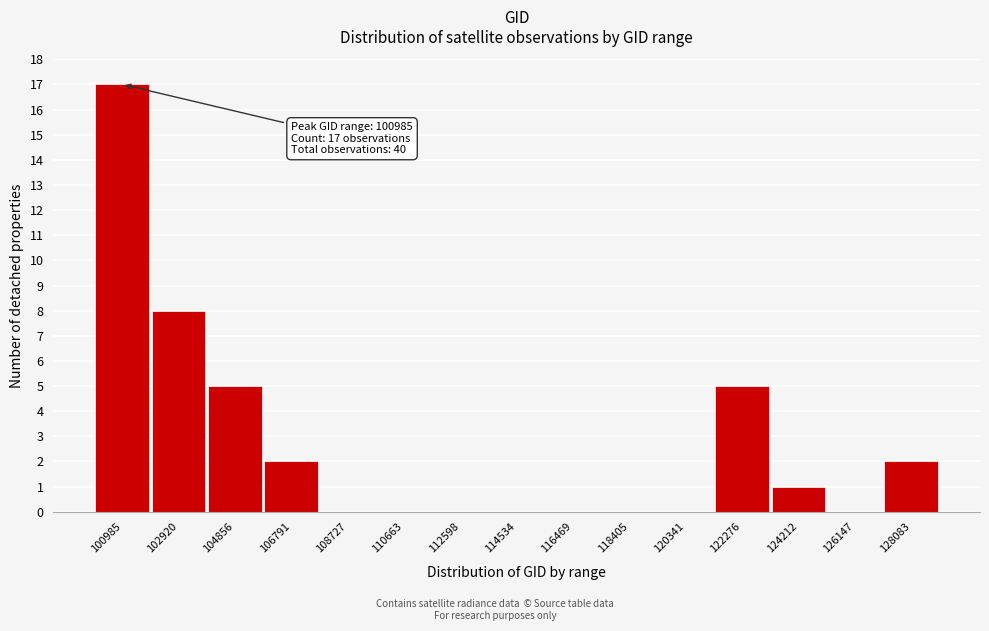

Reading right to left, list all the values displayed in this chart.

128083=2	126147=0	124212=1	122276=5	120341=0	118405=0	116469=0	114534=0	112598=0	110663=0	108727=0	106791=2	104856=5	102920=8	100985=17